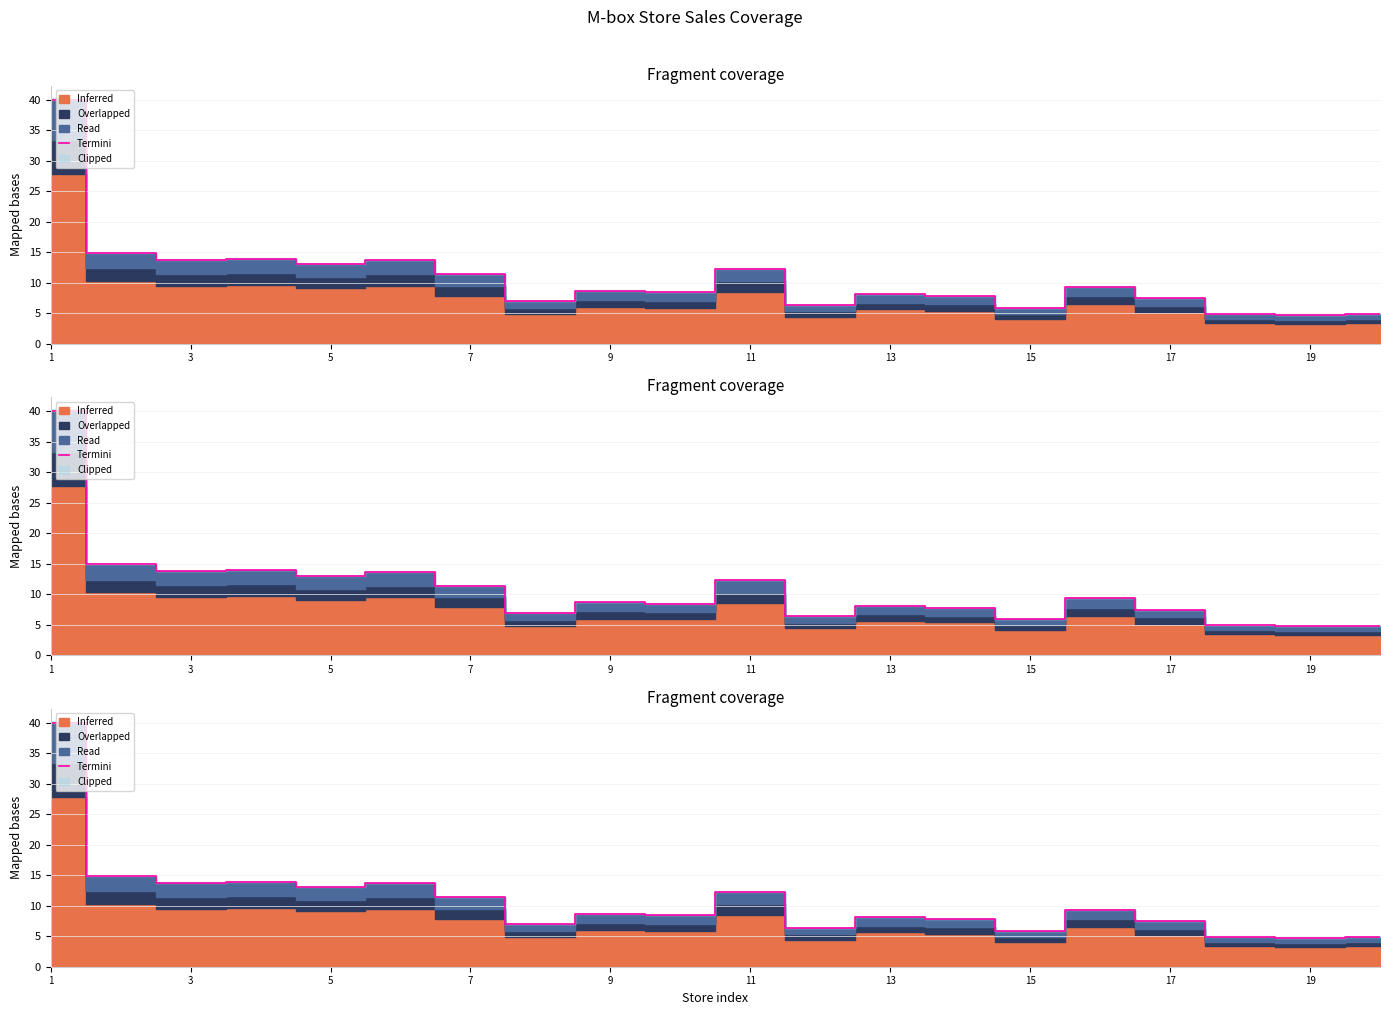

Does the chart have visible grid lines?

Yes